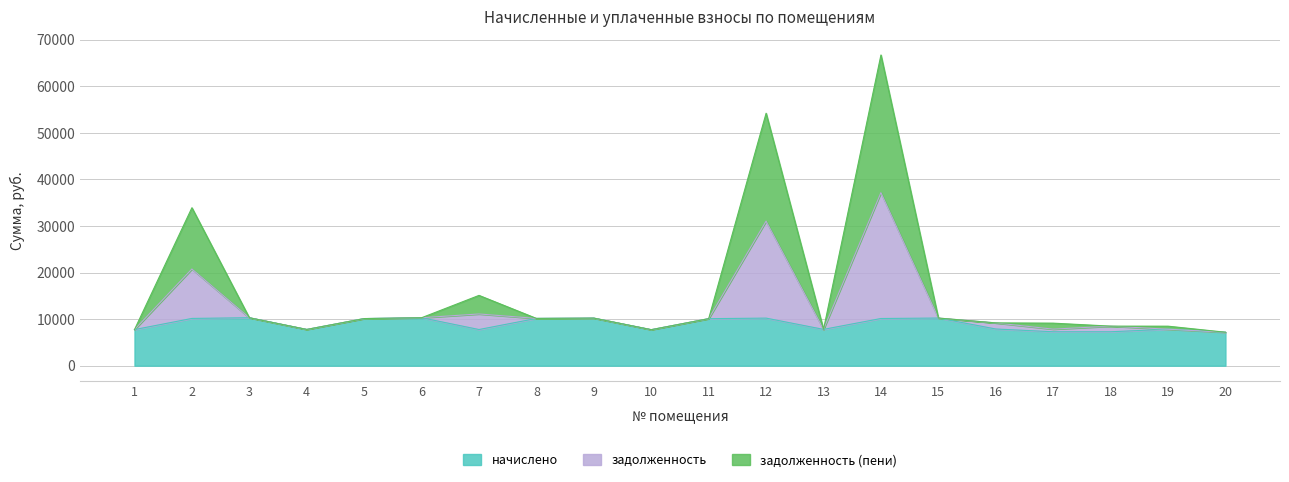

True or false: задолженность (пени) has a value of 4753.7 at 20.

False